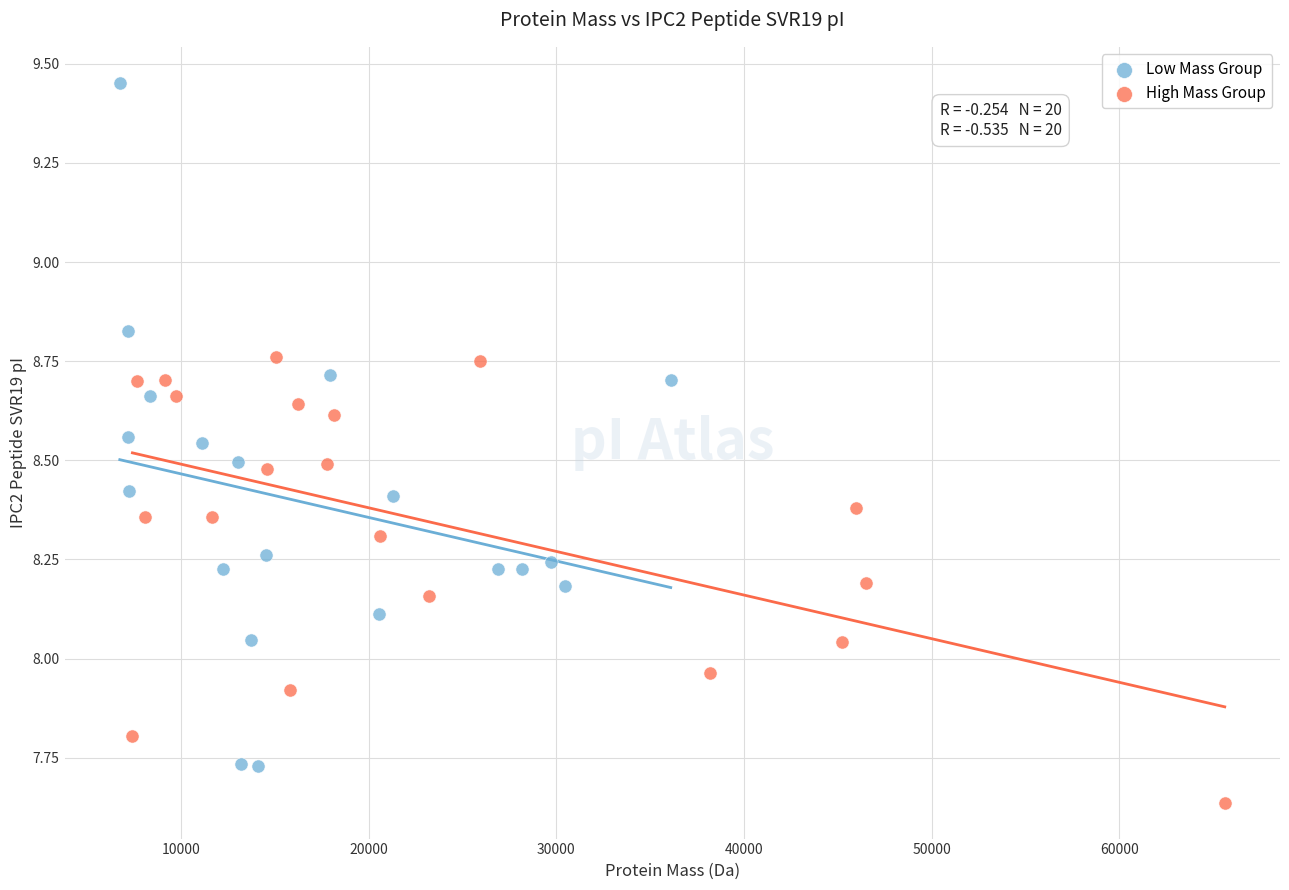

Which series contains the lowest Y value?

High Mass Group